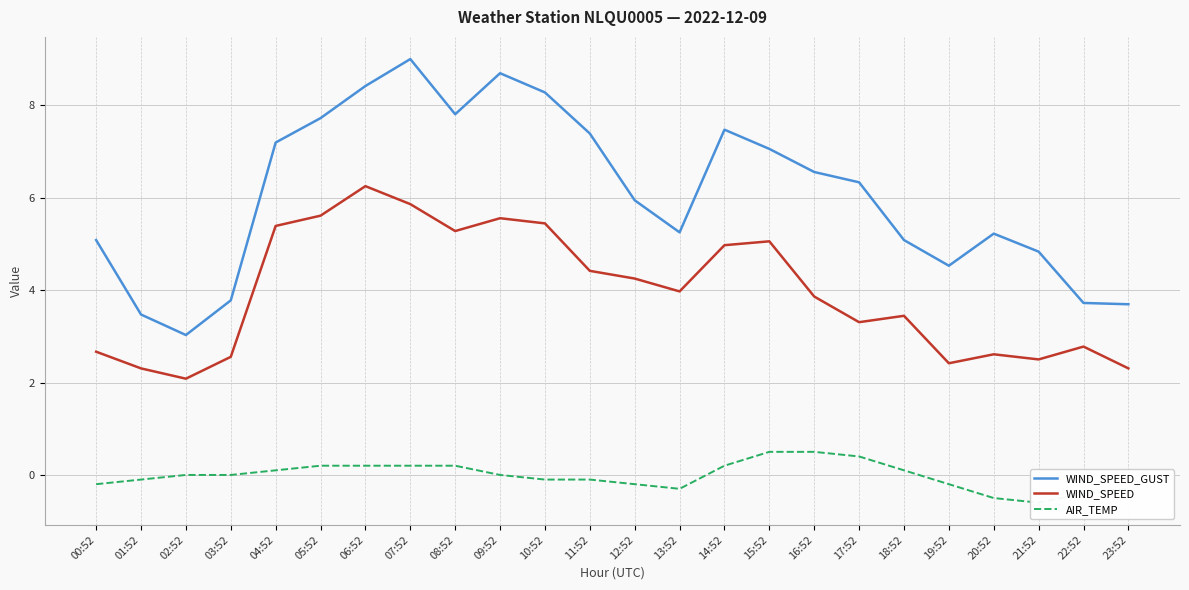

Rank the series by their average value, from lowest to highest.

AIR_TEMP, WIND_SPEED, WIND_SPEED_GUST